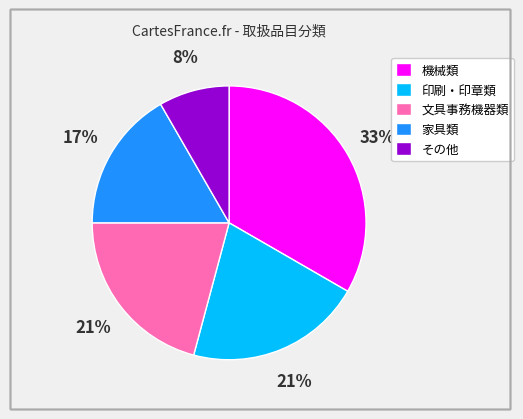

How many slices are in this pie chart?

5